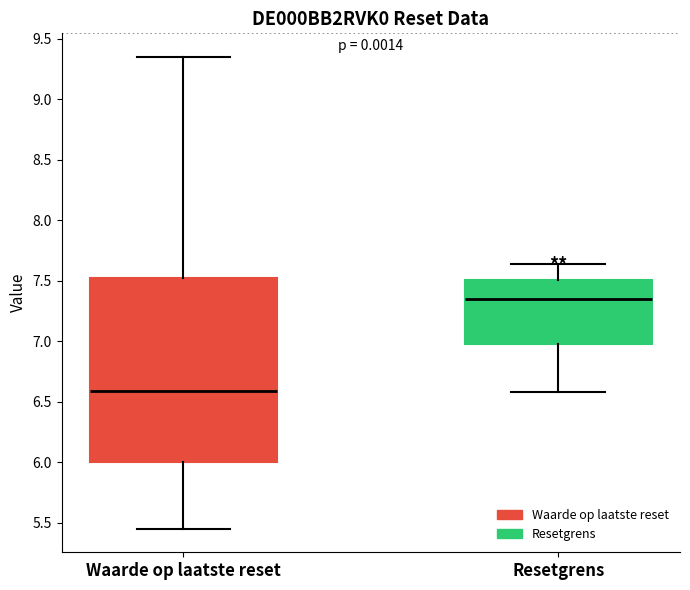

Reading left to right, transcribe this box plot: for each box, give where its median line is, the range the box spans, and where its two whiskers end, as read against the y-axis. The values are not printed on the chart, so give them approximately, as read against the axis.

Waarde op laatste reset: median 6.60, box 6.00 to 7.50, whiskers 5.45 to 9.35
Resetgrens: median 7.35, box 7.00 to 7.50, whiskers 6.60 to 7.65